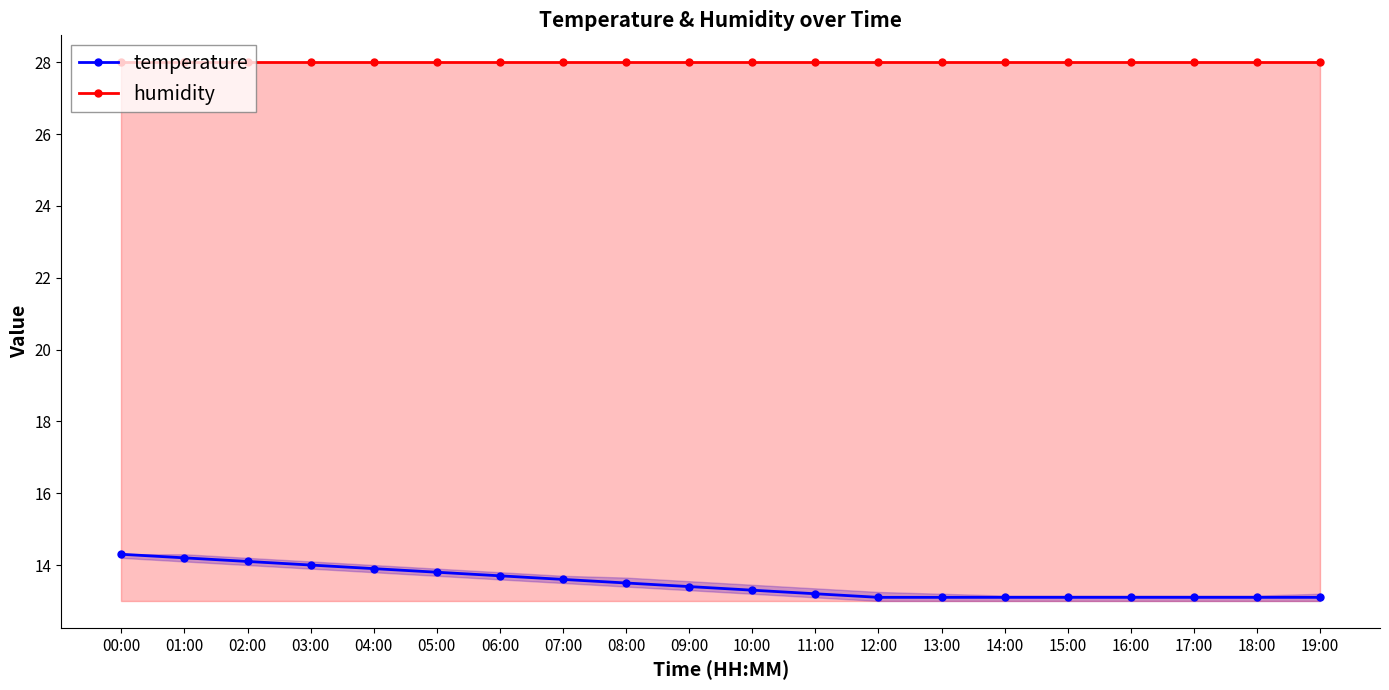

True or false: temperature has a value of 19.7 at 14:00.

False